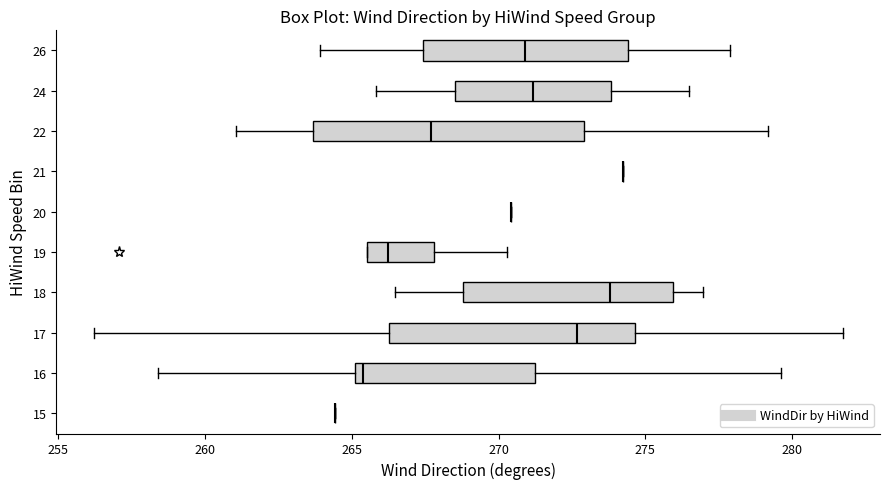

Where does the left whisker of the box at y = 16 end on the x-axis? The values are not printed on the chart, so give them approximately, as read against the axis.

258.5